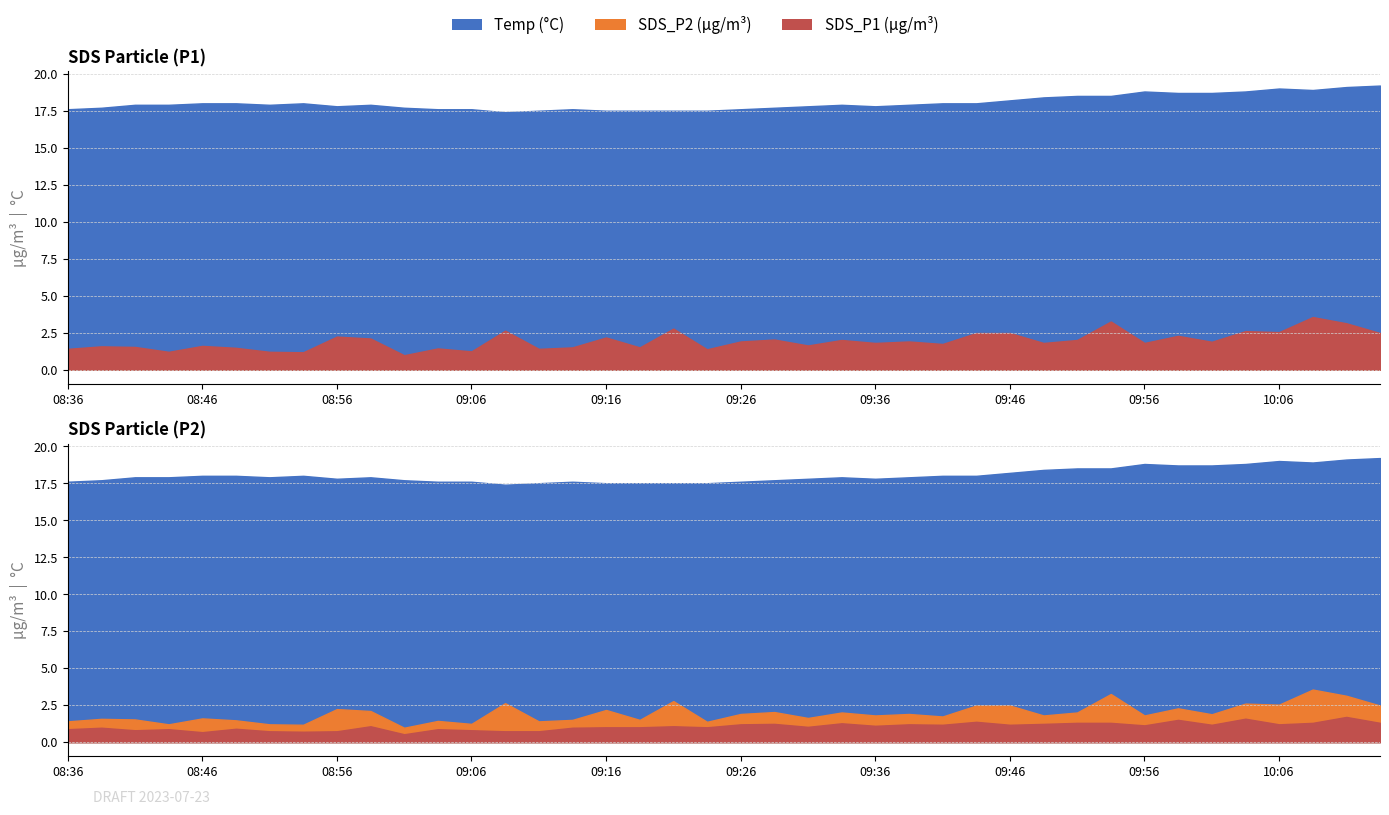

At how many categories does at least one series exceed 1?

40